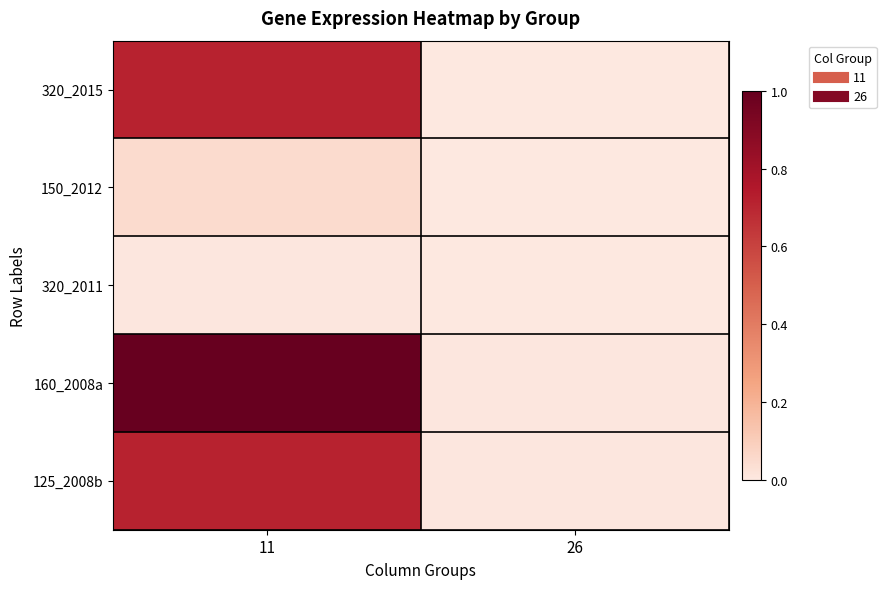

Reading right to left, transcribe all the data shown in this chart.

320_2015: 26=0.0	11=0.7
150_2012: 26=0.0	11=0.1
320_2011: 26=0.0	11=0.0
160_2008a: 26=0.0	11=1.0
125_2008b: 26=0.0	11=0.7